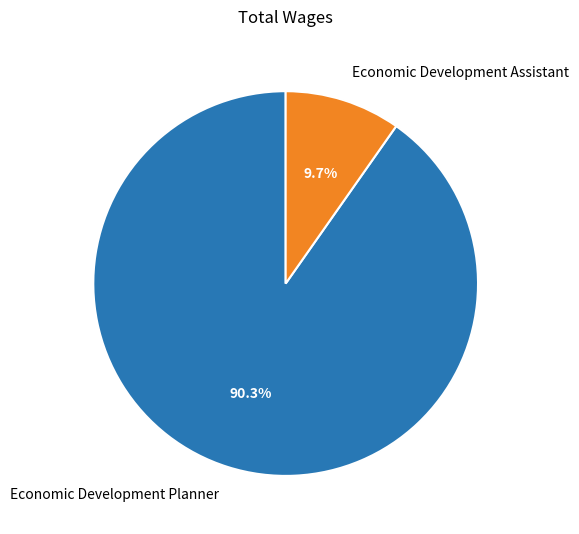

To the nearest percent, what percentage of the pie is Economic Development Assistant?

10%